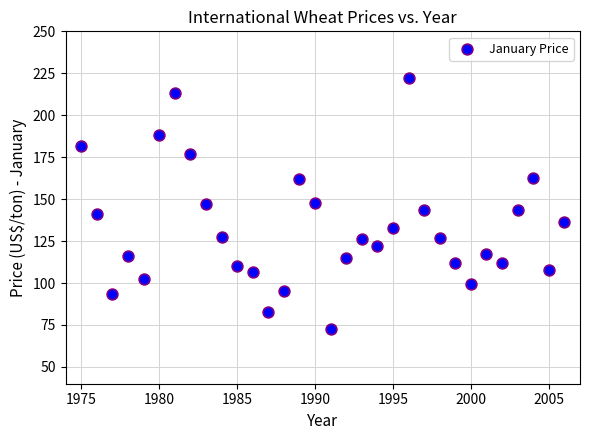

What is the range of X values (max minus min)?

31.0